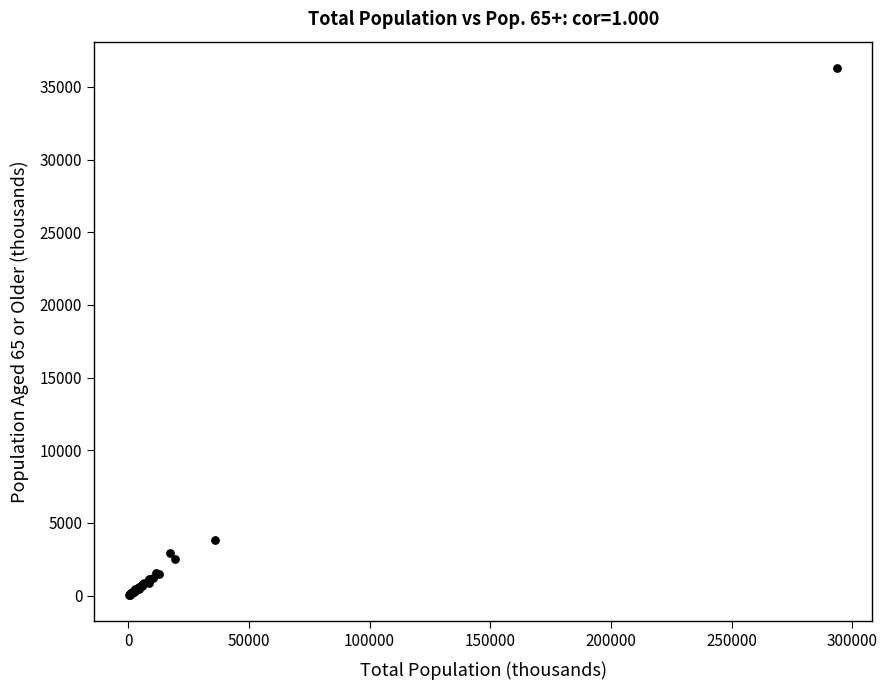

What Y value in the scatter plot is closest to 18168?

3823